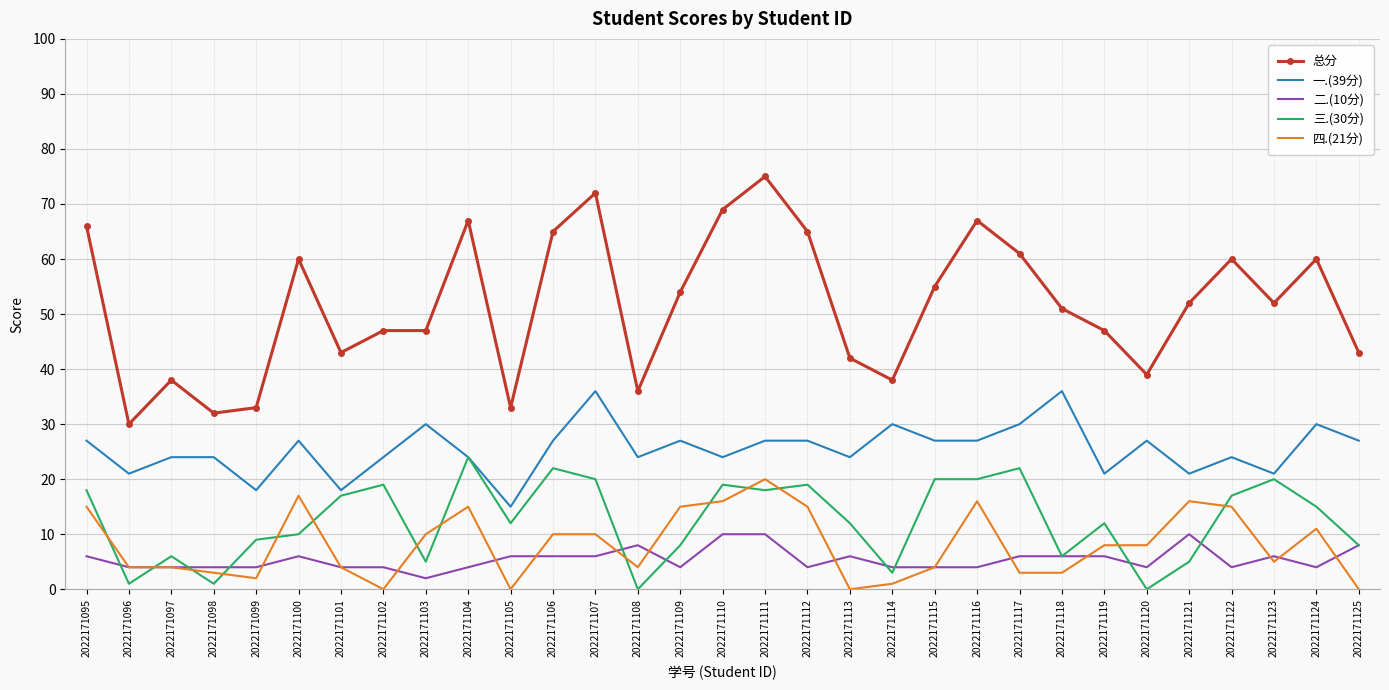

Which series has the widest spread of values?

总分